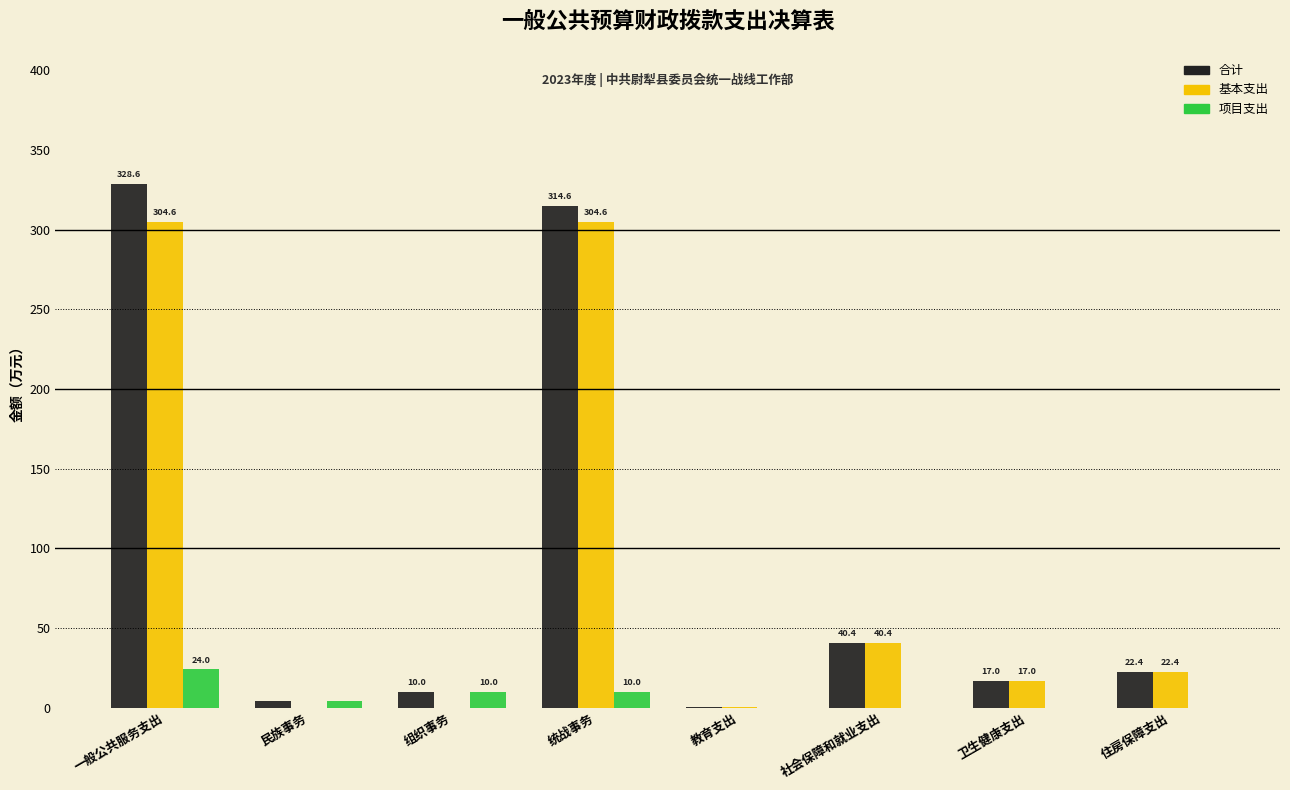

The 项目支出 series shows 0.0 at 卫生健康支出. True or false?

True